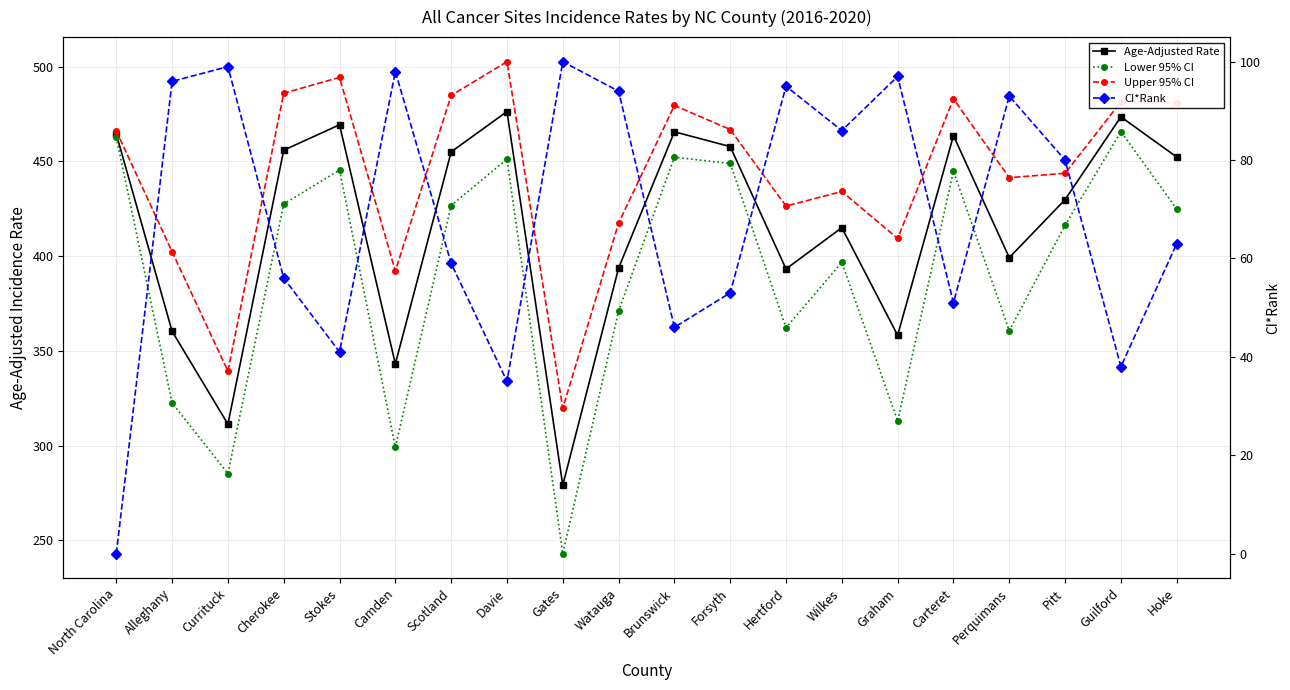

True or false: Lower 95% CI has a value of 360.6 at Perquimans.

True